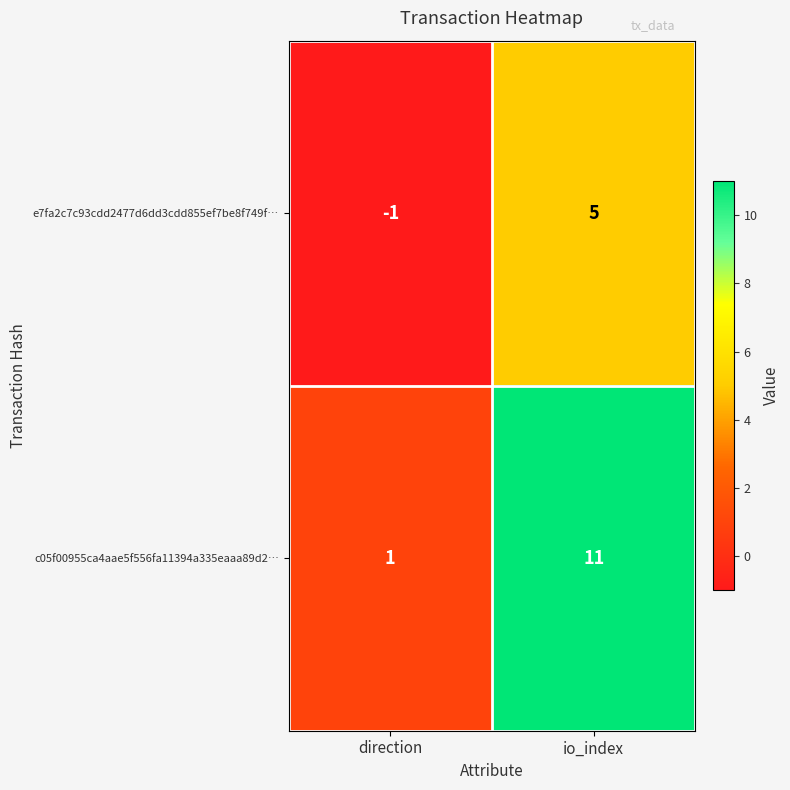

At which category is the sum across all series the highest?

io_index